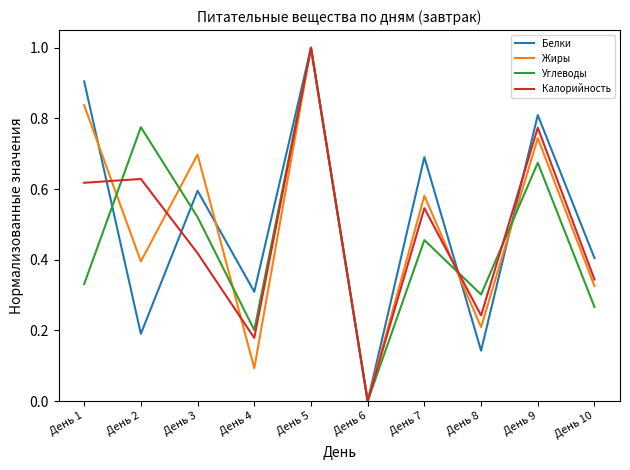

What are all the series names shown in the legend?

Белки, Жиры, Углеводы, Калорийность